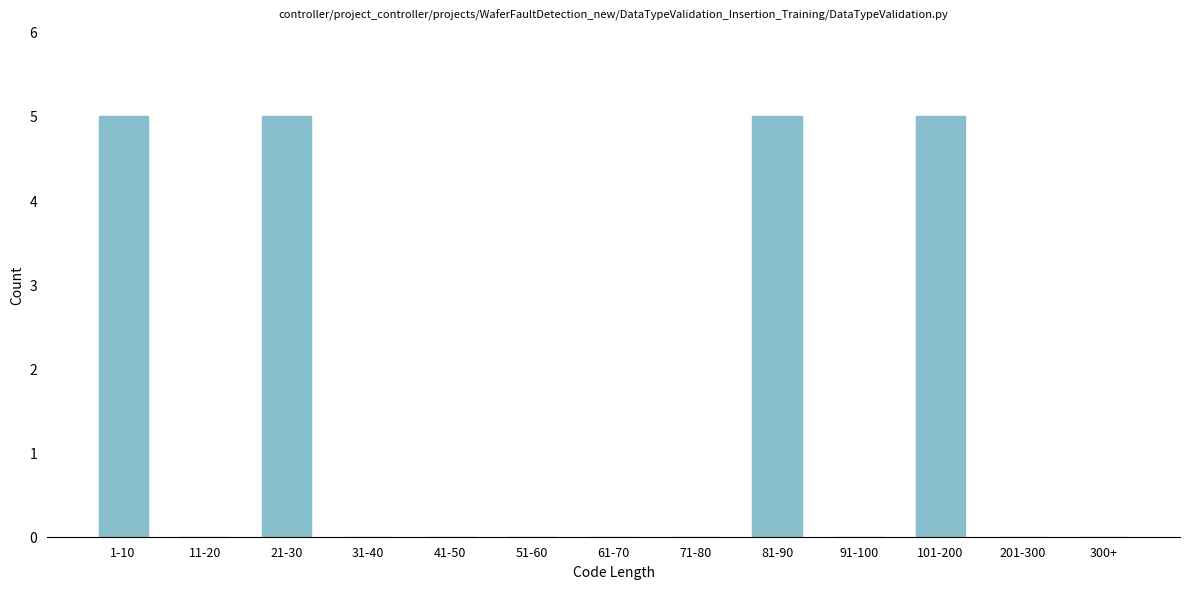

Reading left to right, what are all the values shown in this chart?

1-10=5	11-20=0	21-30=5	31-40=0	41-50=0	51-60=0	61-70=0	71-80=0	81-90=5	91-100=0	101-200=5	201-300=0	300+=0